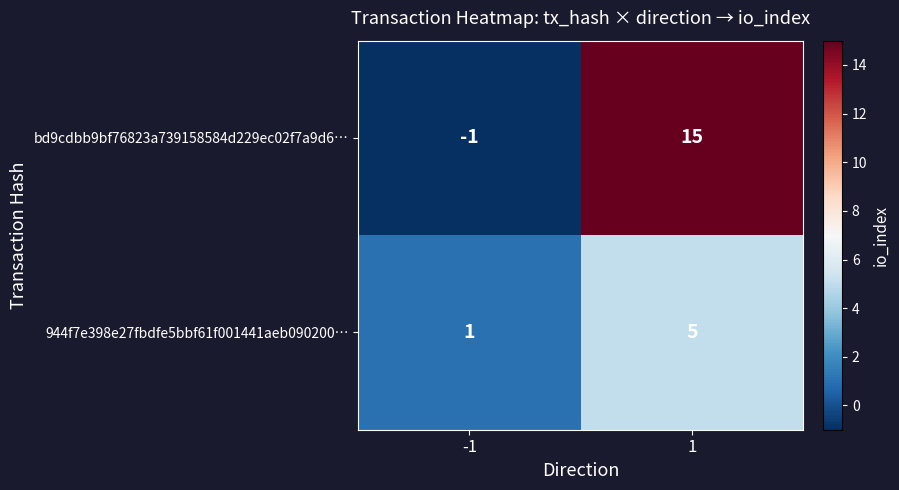

Rank the series by their maximum value, from lowest to highest.

944f7e398e27fbdfe5bbf61f001441aeb090200…, bd9cdbb9bf76823a739158584d229ec02f7a9d6…